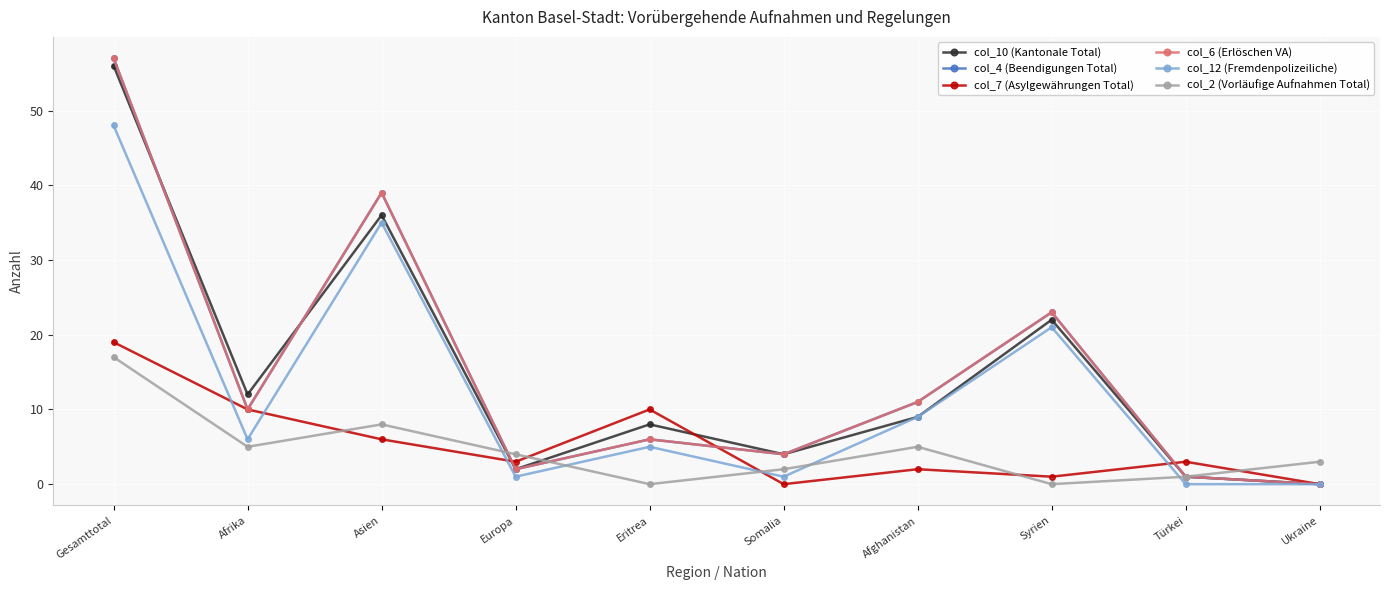

Is this an area chart (filled region under the line)?

No